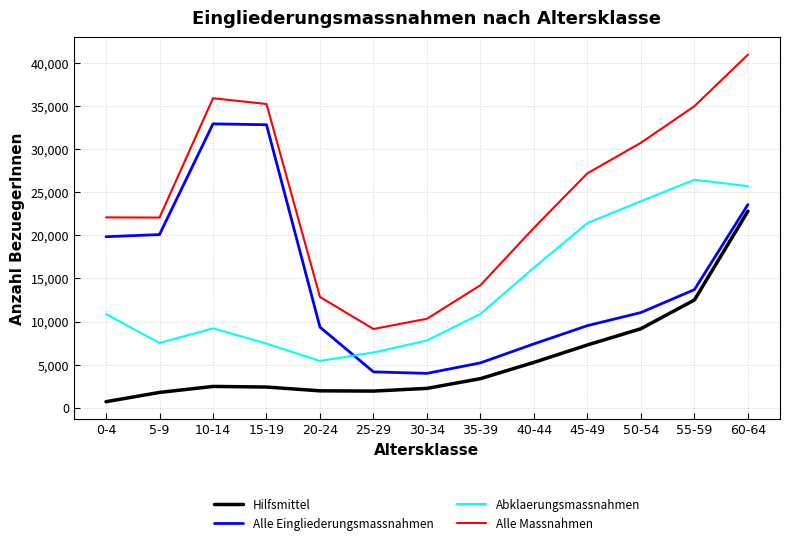

The value of Hilfsmittel at 0-4 is 711. True or false?

True